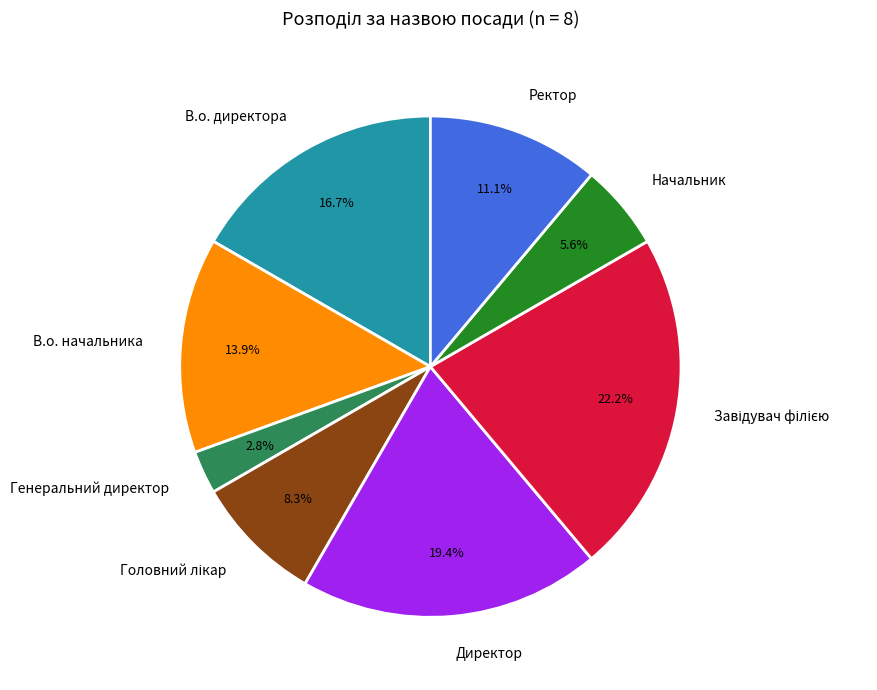

Between Директор and Начальник, which is larger?

Директор